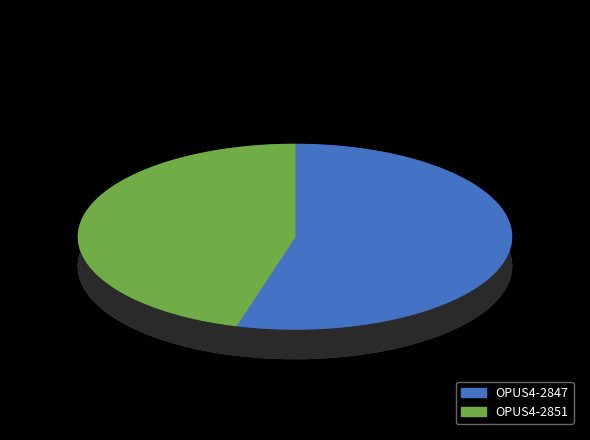

Is it true that OPUS4-2851 is 46% of the pie?

True